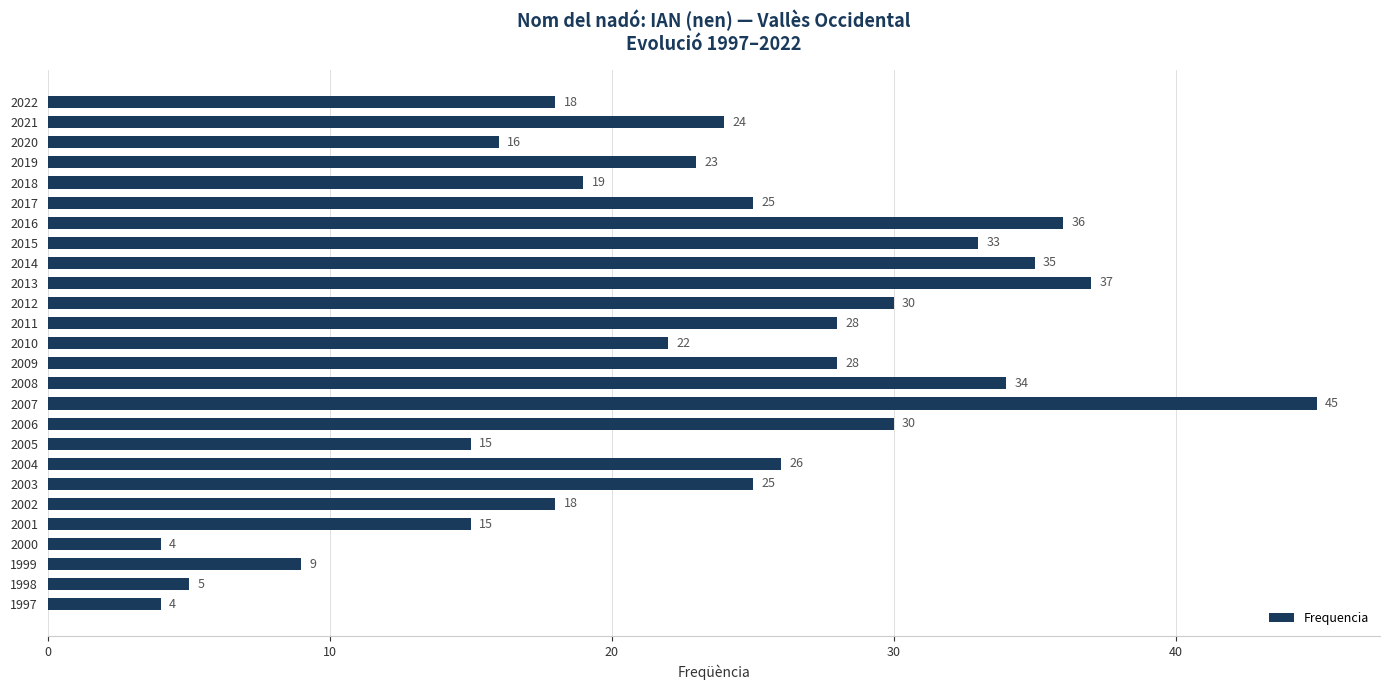

What is the minimum value shown in the chart?

4